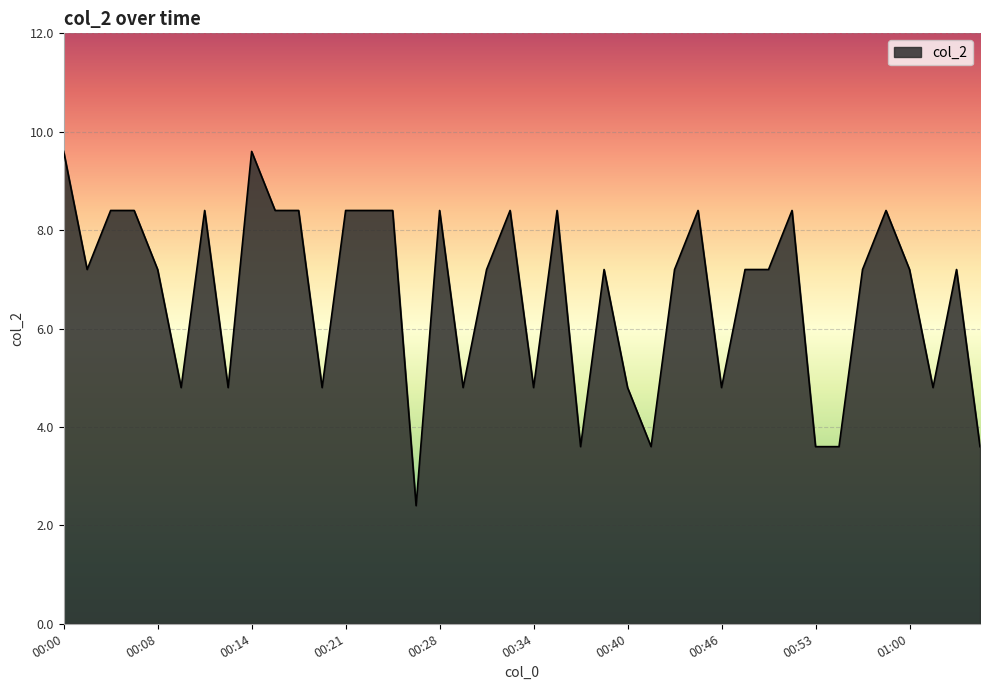

What is the difference between the maximum and minimum values?

7.2